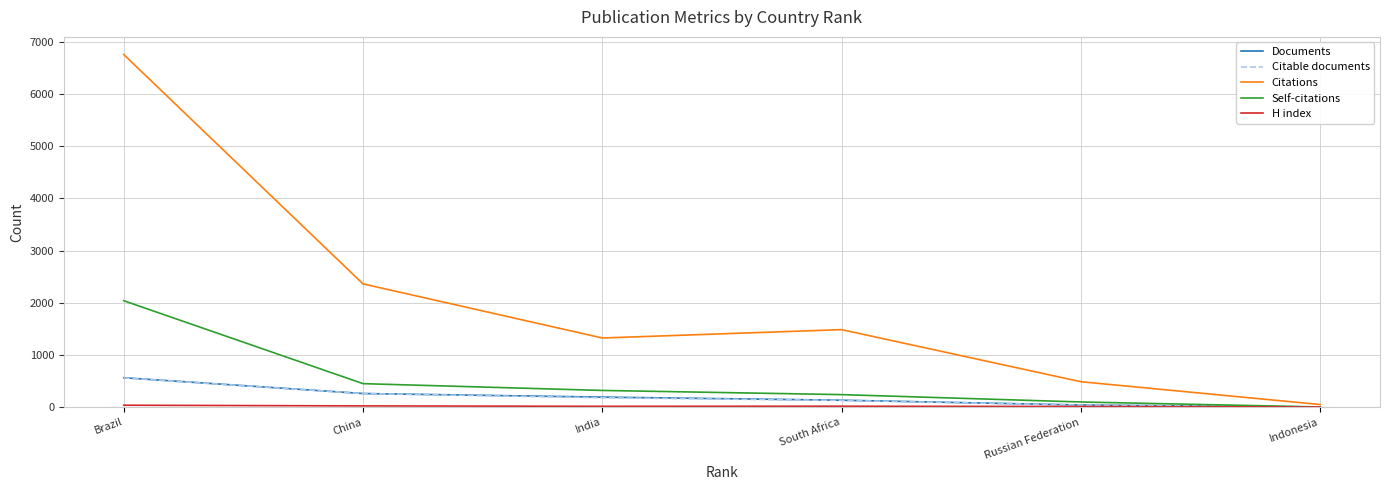

What is the sum of all Self-citations values?

3156